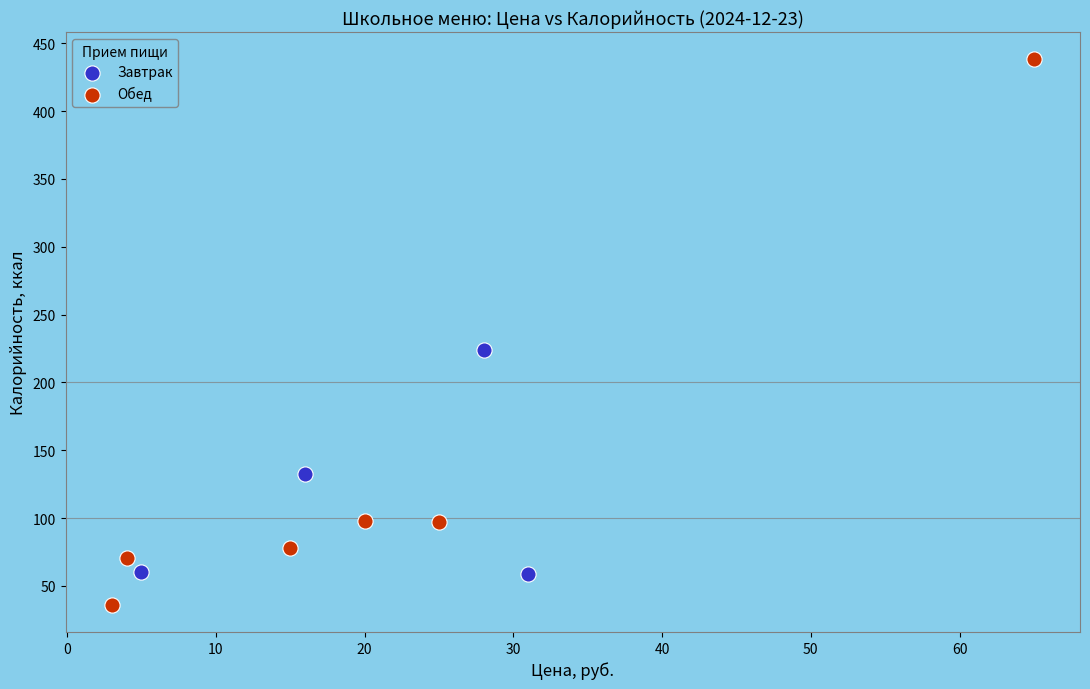

Which series contains the highest Y value?

Обед